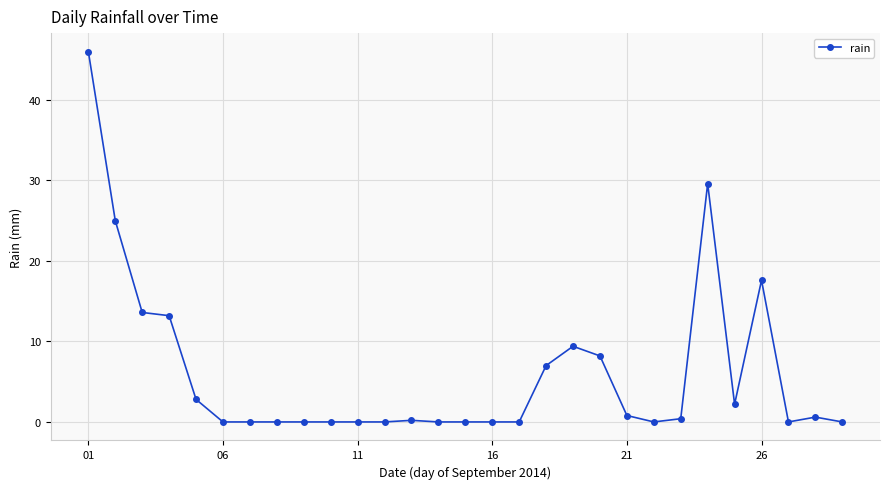

What is the greatest value displayed?

46.0